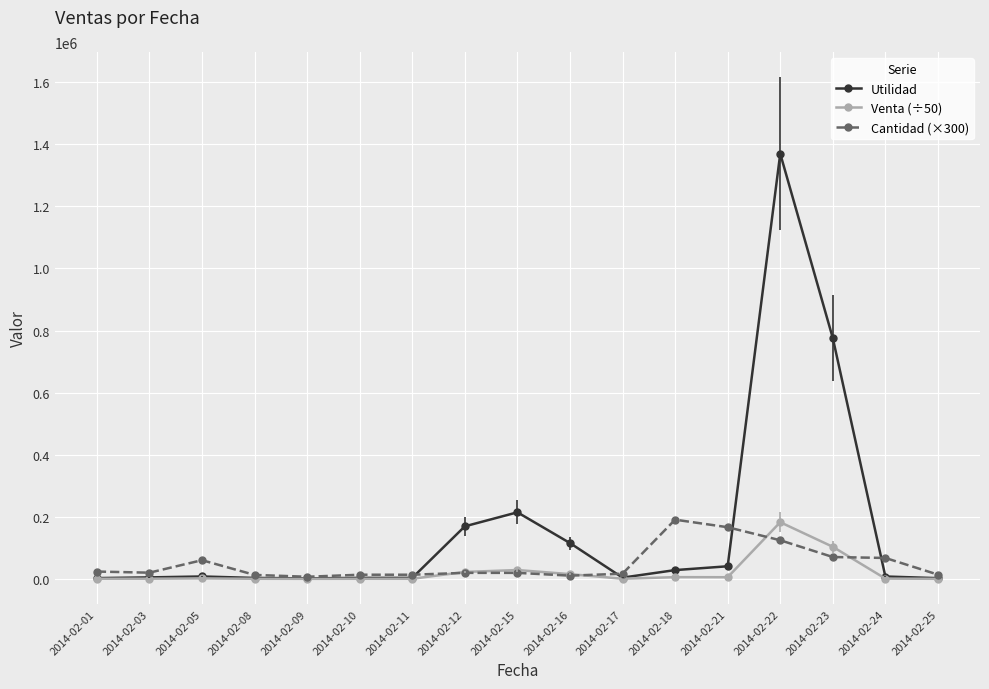

What is the difference between the highest and lowest values at 2014-02-10?

13059.9